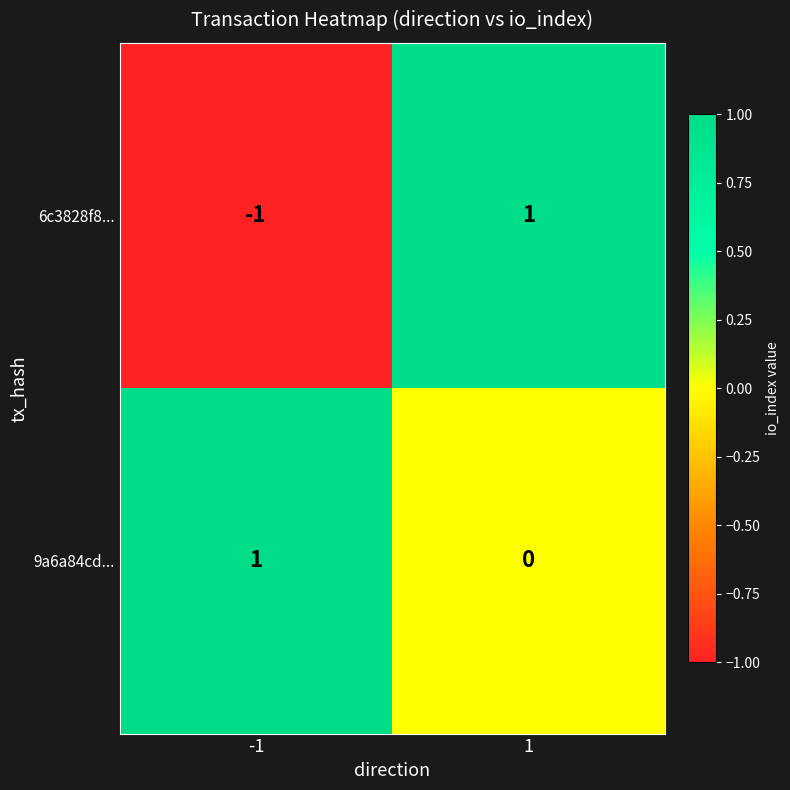

Which series has the widest spread of values?

6c3828f8...